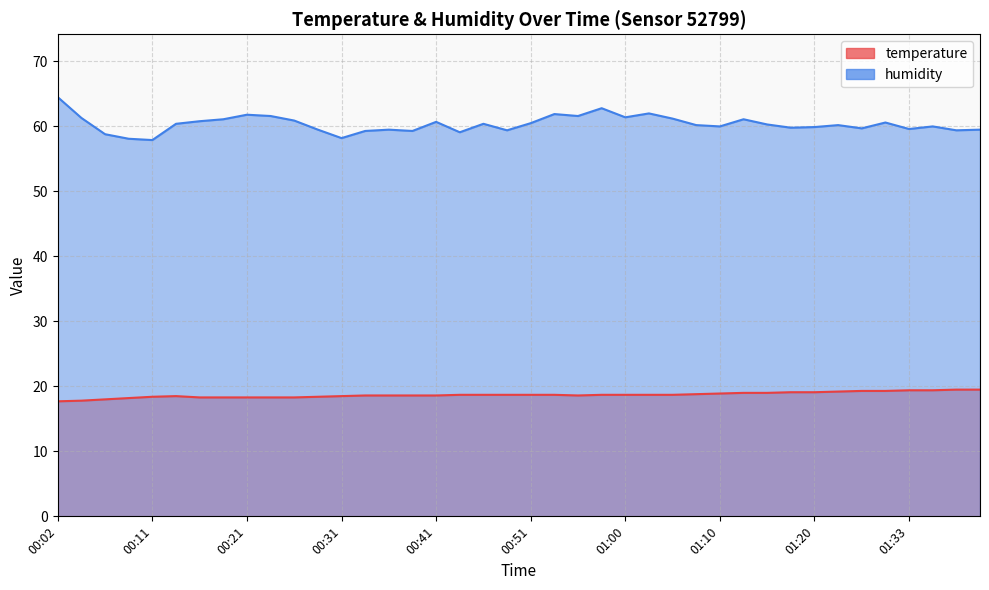

Rank the series by their maximum value, from highest to lowest.

humidity, temperature